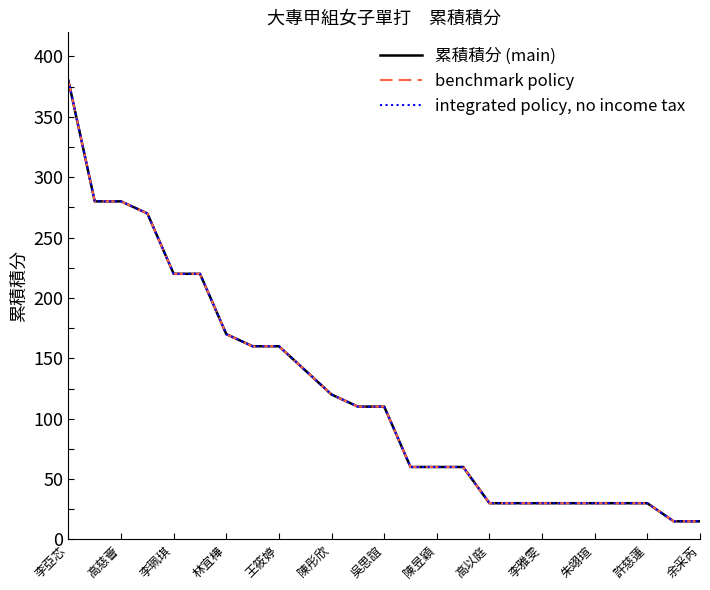

Where does the integrated policy, no income tax series first go above 110?

李亞芯